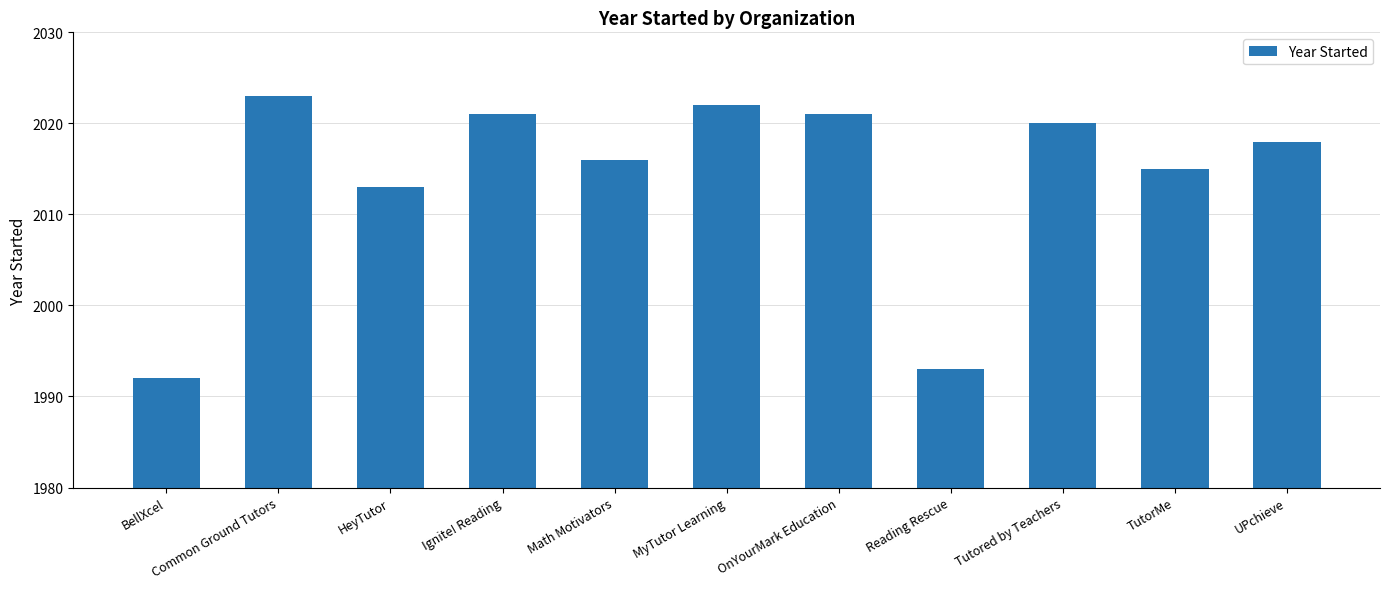

True or false: the data shows 2664 at OnYourMark Education.

False